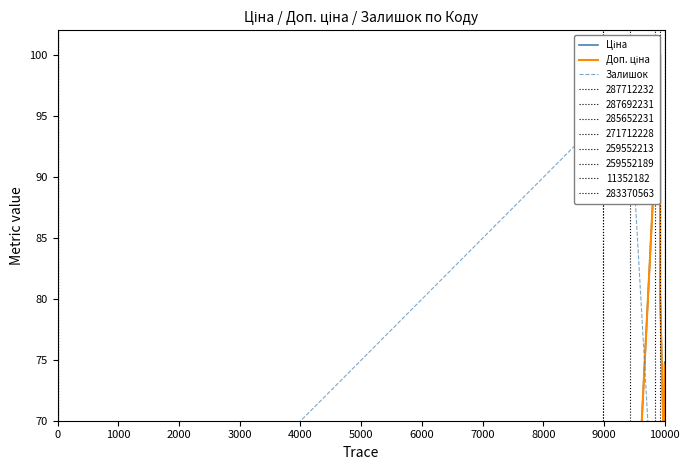

Which series has the largest total across all categories?

Залишок